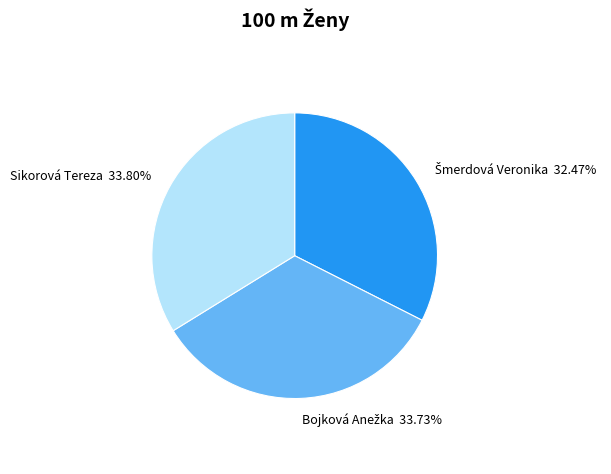

How many segments does this pie chart have?

3